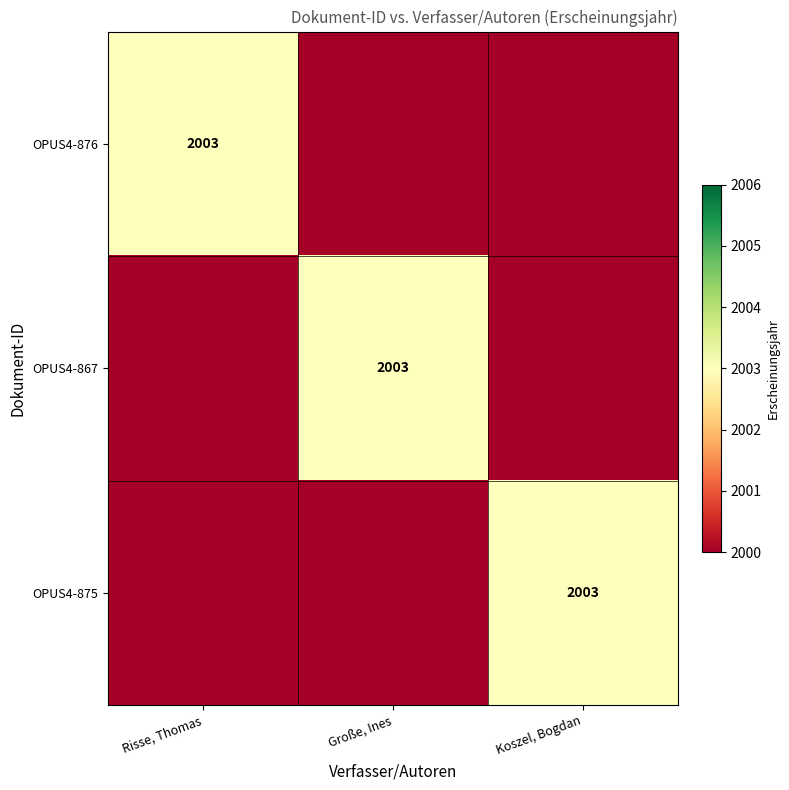

Which has a higher value, Große, Ines or Risse, Thomas?

Risse, Thomas